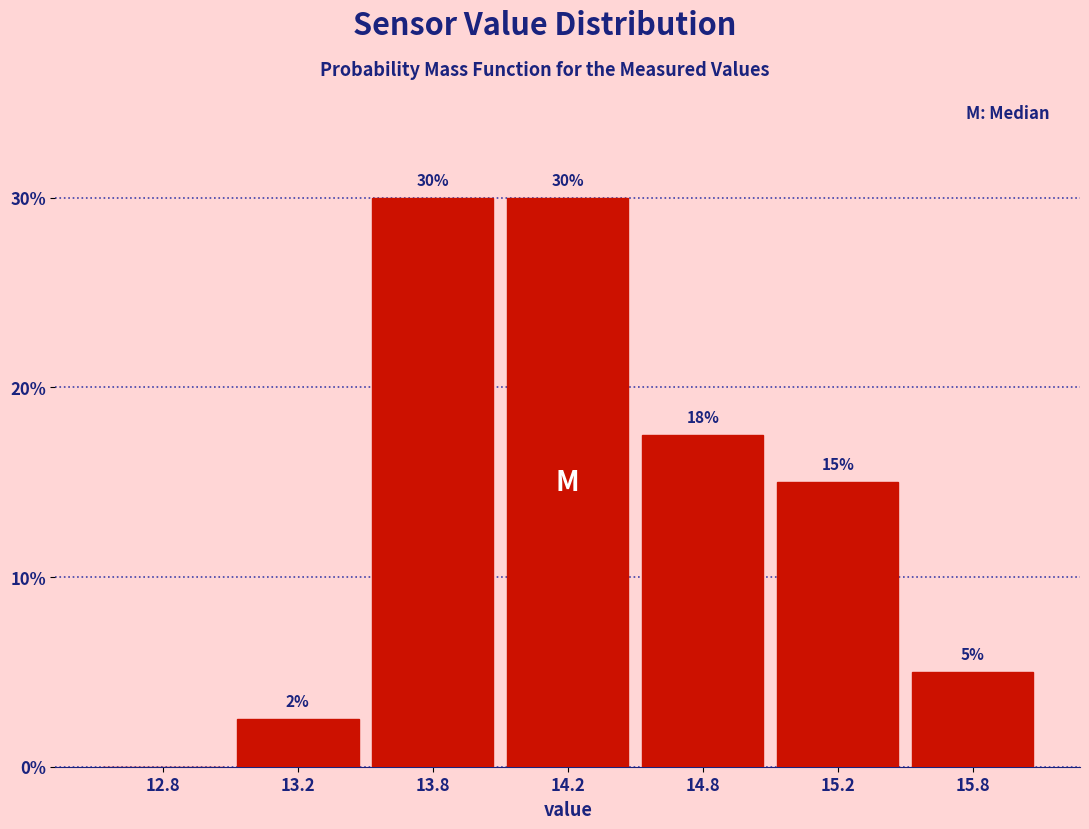

Between 12.8 and 15.8, which is larger?

15.8